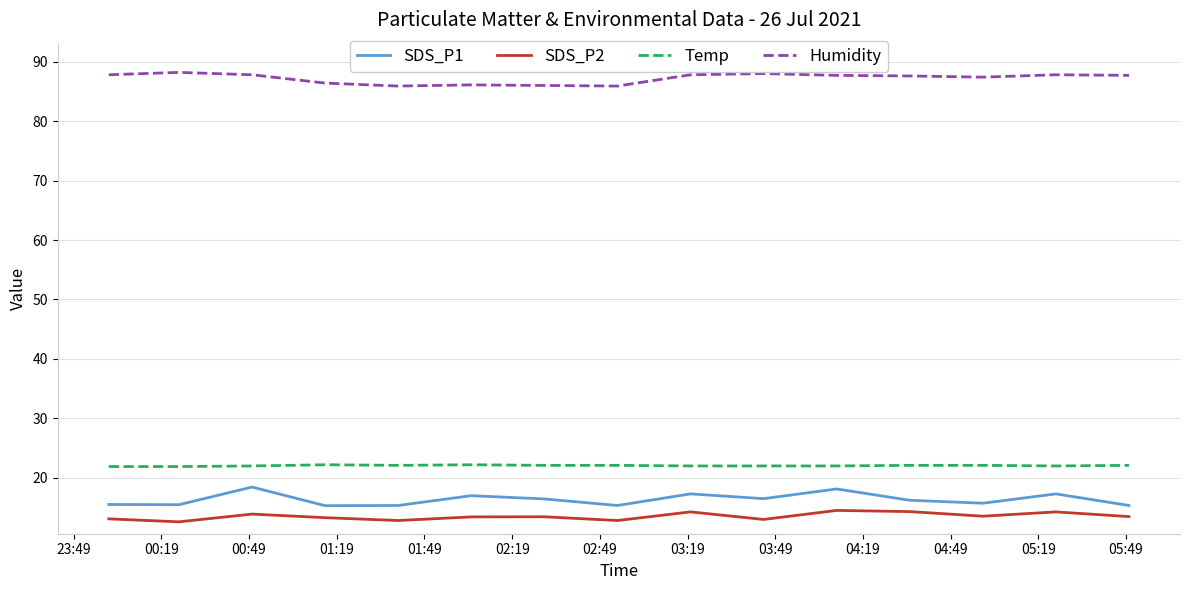

How many lines are shown in the chart?

4